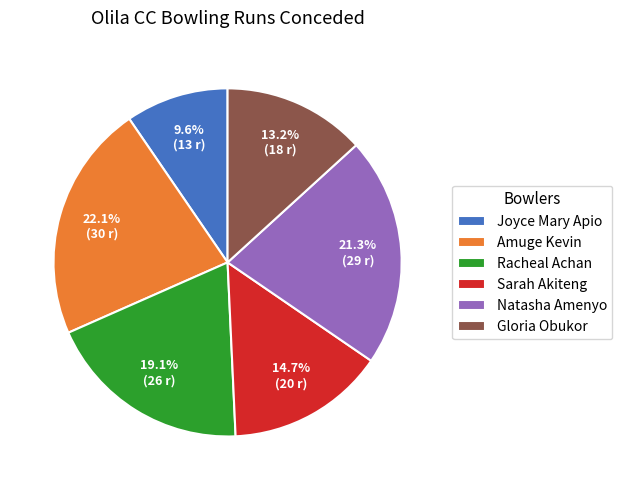

Combined, do Joyce Mary Apio and Amuge Kevin account for over 50%?

No